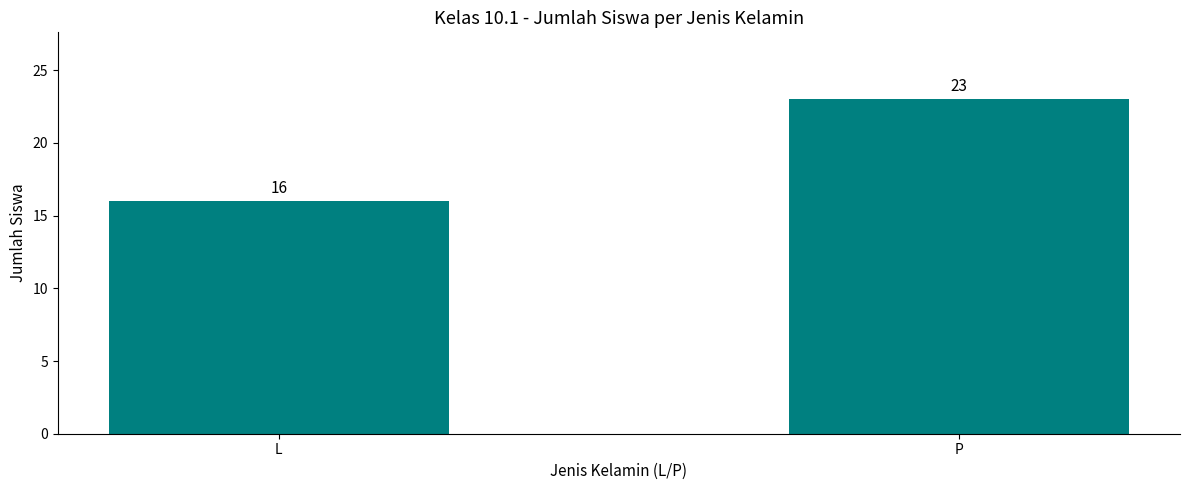

Which label corresponds to the largest value in the chart?

P